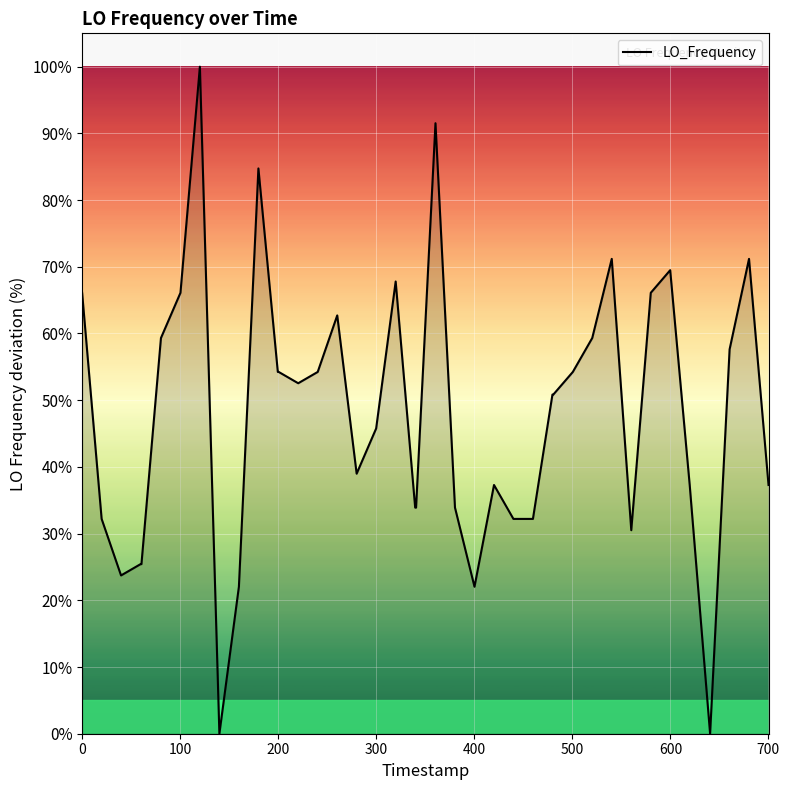

What is the maximum value shown in the chart?

100.0